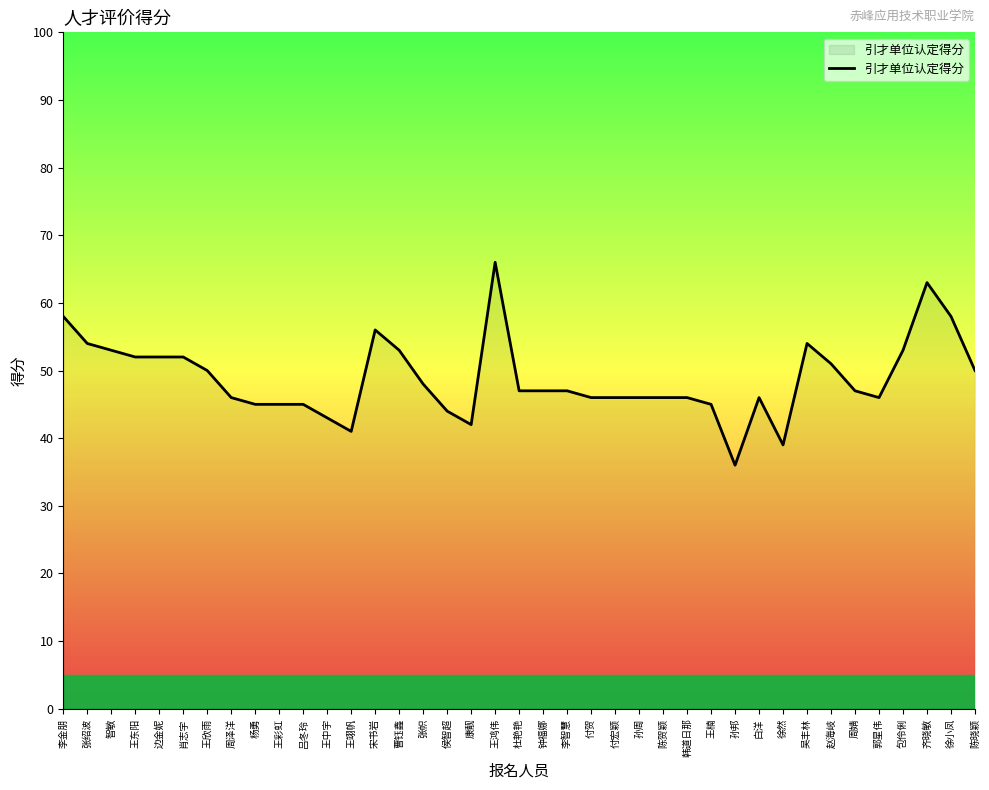

The chart shows a value of 43 at 王中宇. True or false?

True